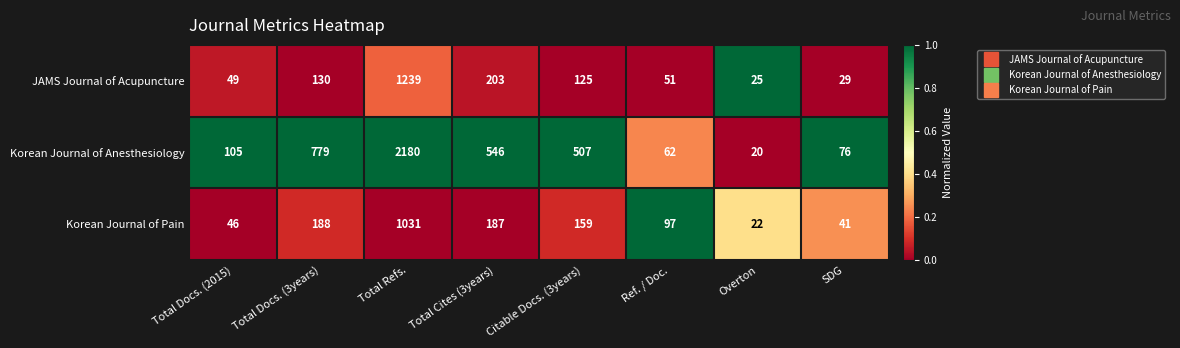

List the series in order of their peak value, highest first.

Korean Journal of Anesthesiology, JAMS Journal of Acupuncture, Korean Journal of Pain